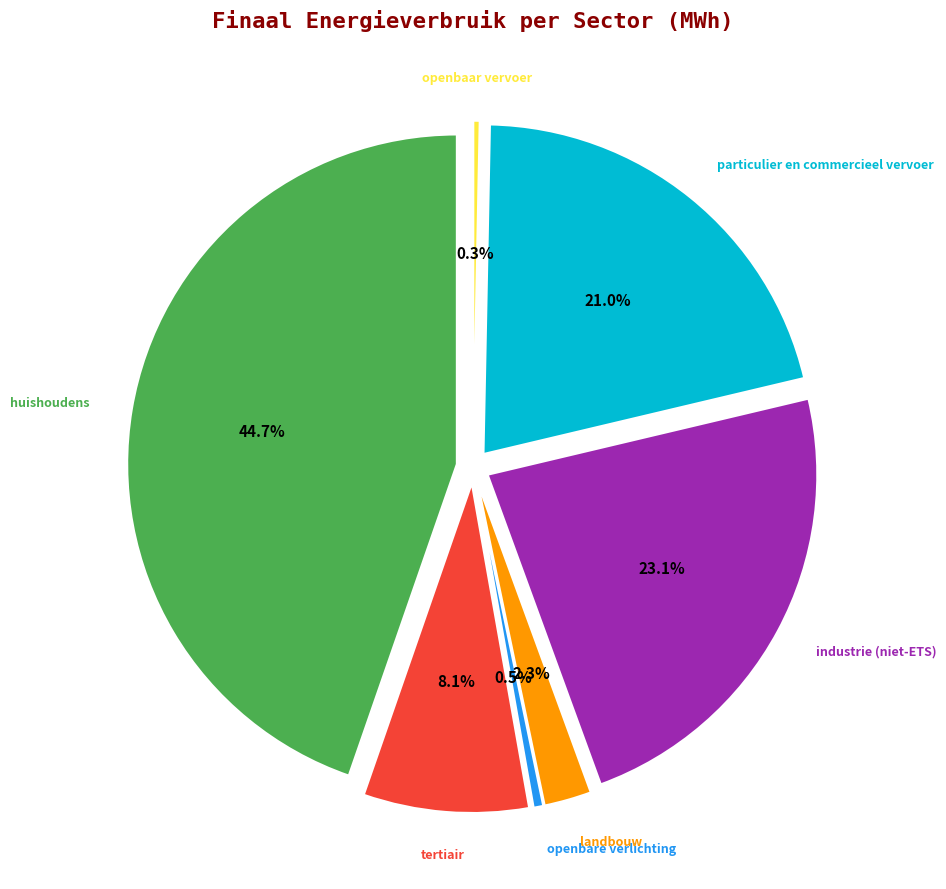

What is the smallest slice in the pie chart?

openbaar vervoer